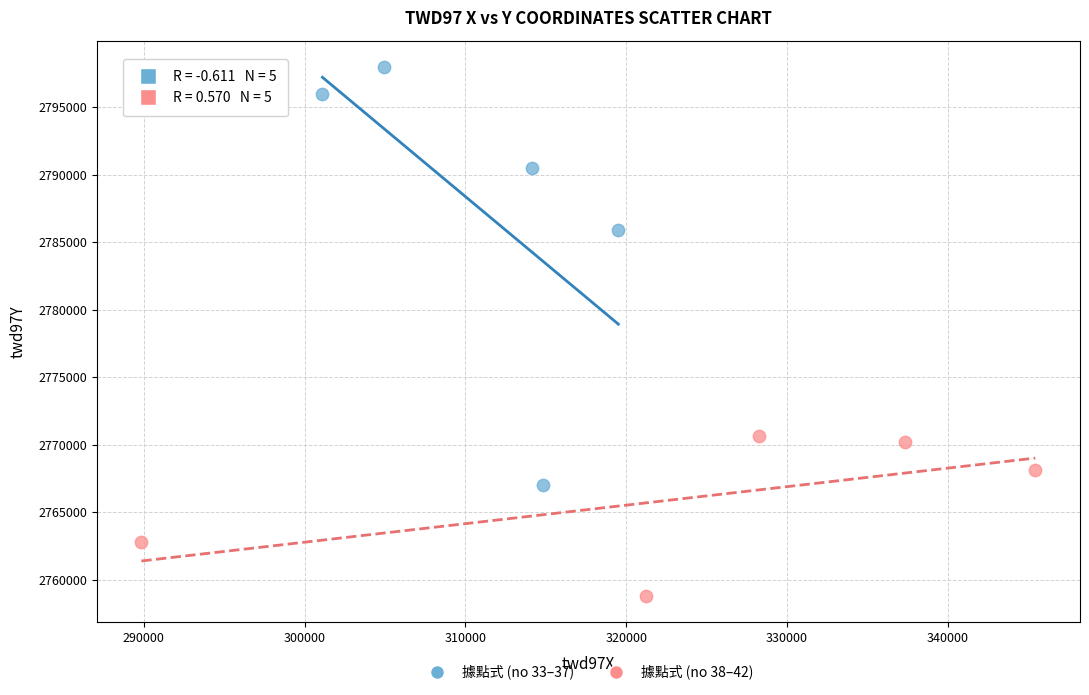

Which series contains the lowest Y value?

據點式 (no 38–42)